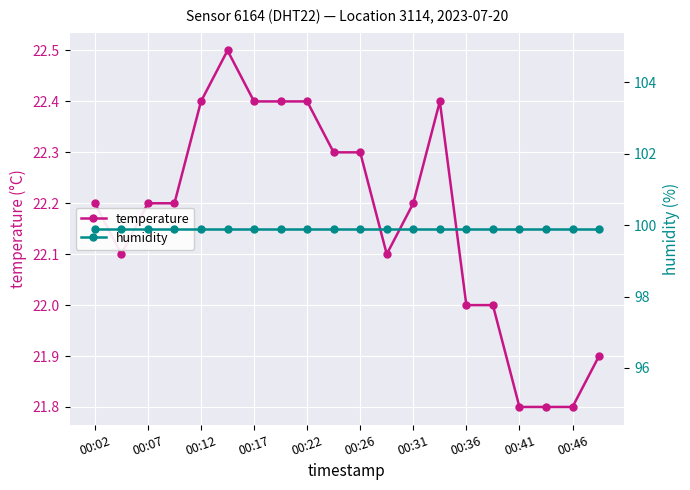

How many data points in temperature are above 22?

14